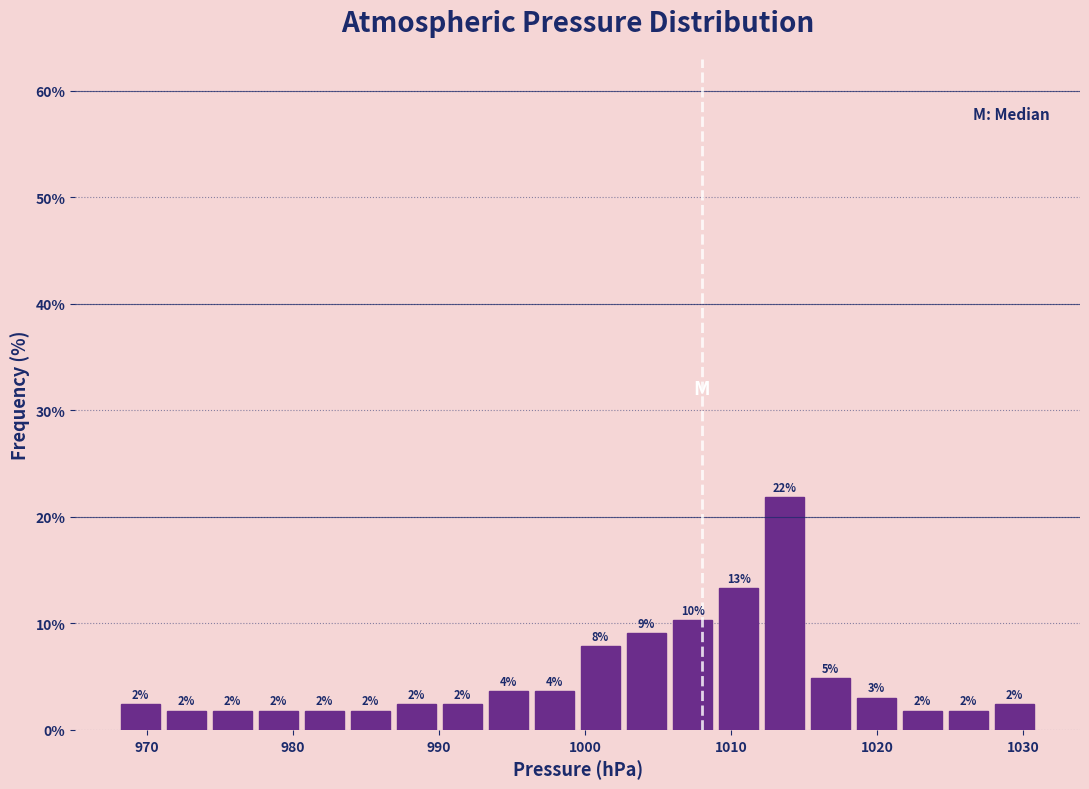

Around what value on the x-axis is the tallest bar? Give the approximate position of its centre, as read against the axis.

1014